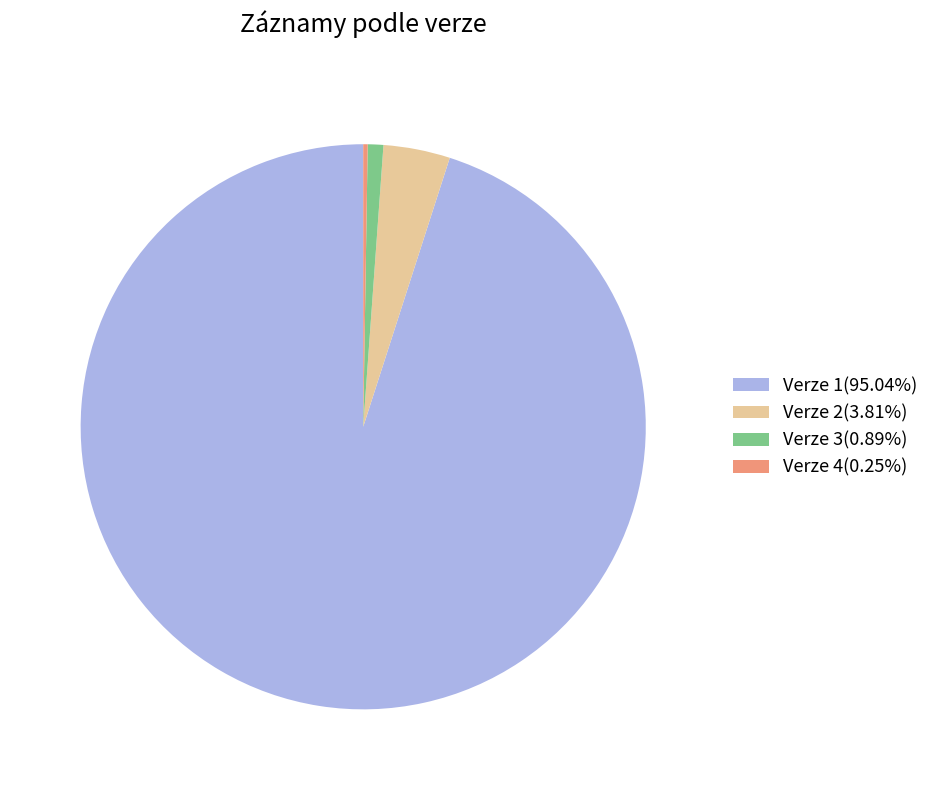

Is there any slice that represents more than half of the pie?

Yes